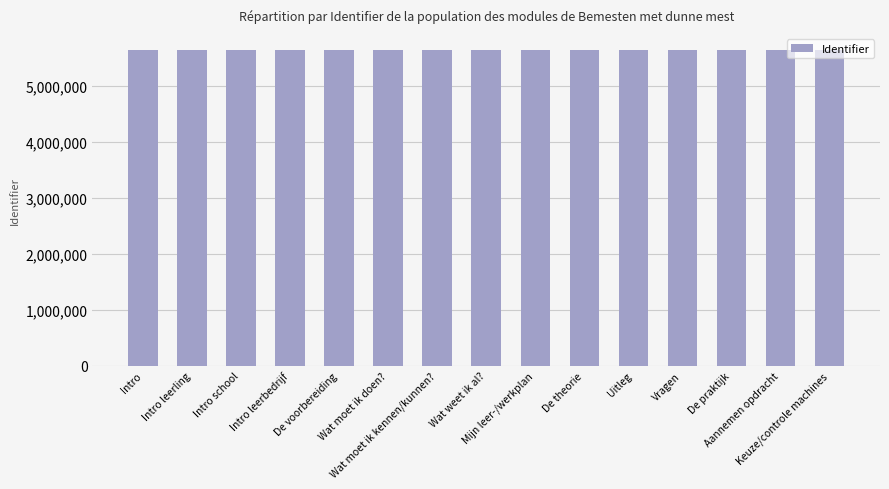

How many data points does each series have?

15